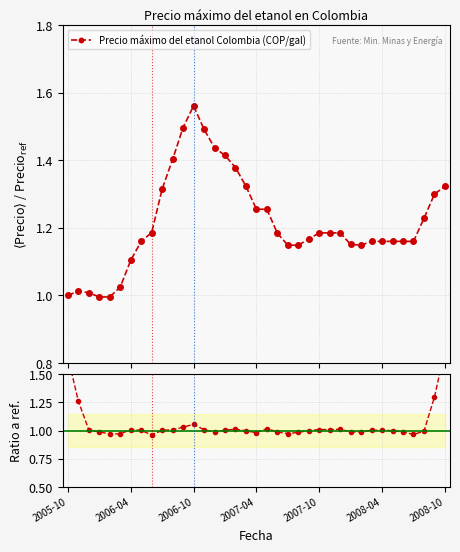

True or false: Ratio to mean and Precio máximo del etanol Colombia (COP/gal) cross at least once.

True